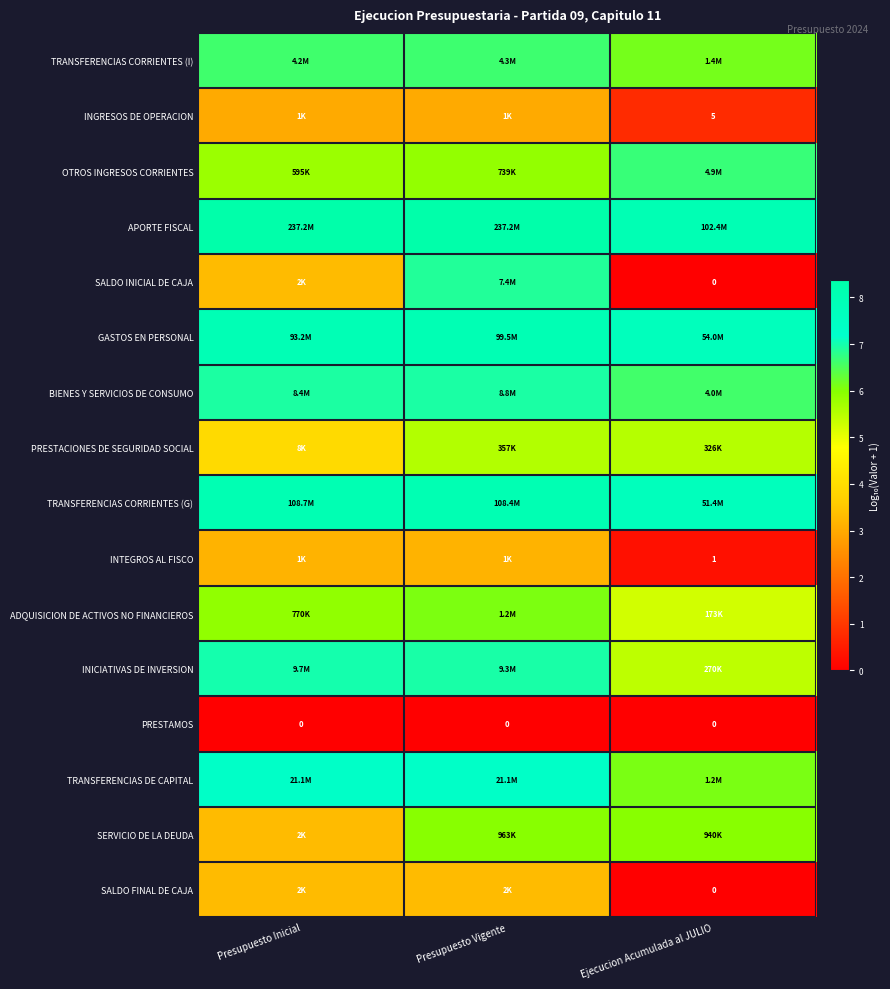

List the labels in order of GASTOS EN PERSONAL value, smallest first.

Ejecucion Acumulada al JULIO, Presupuesto Inicial, Presupuesto Vigente